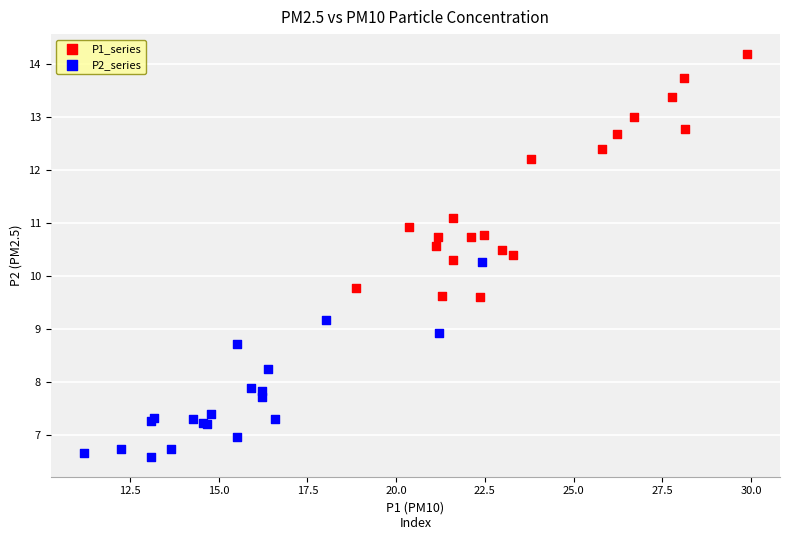

Which series has the widest spread of Y values?

P1_series